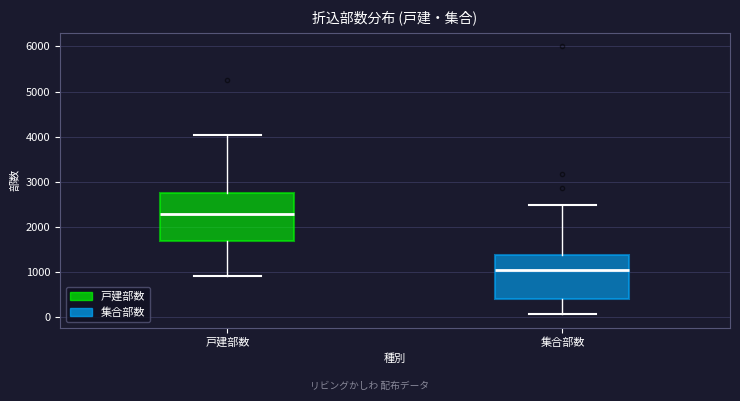

Reading left to right, transcribe this box plot: for each box, give where its median line is, the range the box spans, and where its two whiskers end, as read against the y-axis. The values are not printed on the chart, so give them approximately, as read against the axis.

戸建部数: median 2300, box 1700 to 2700, whiskers 900 to 4000
集合部数: median 1000, box 400 to 1400, whiskers 100 to 2500